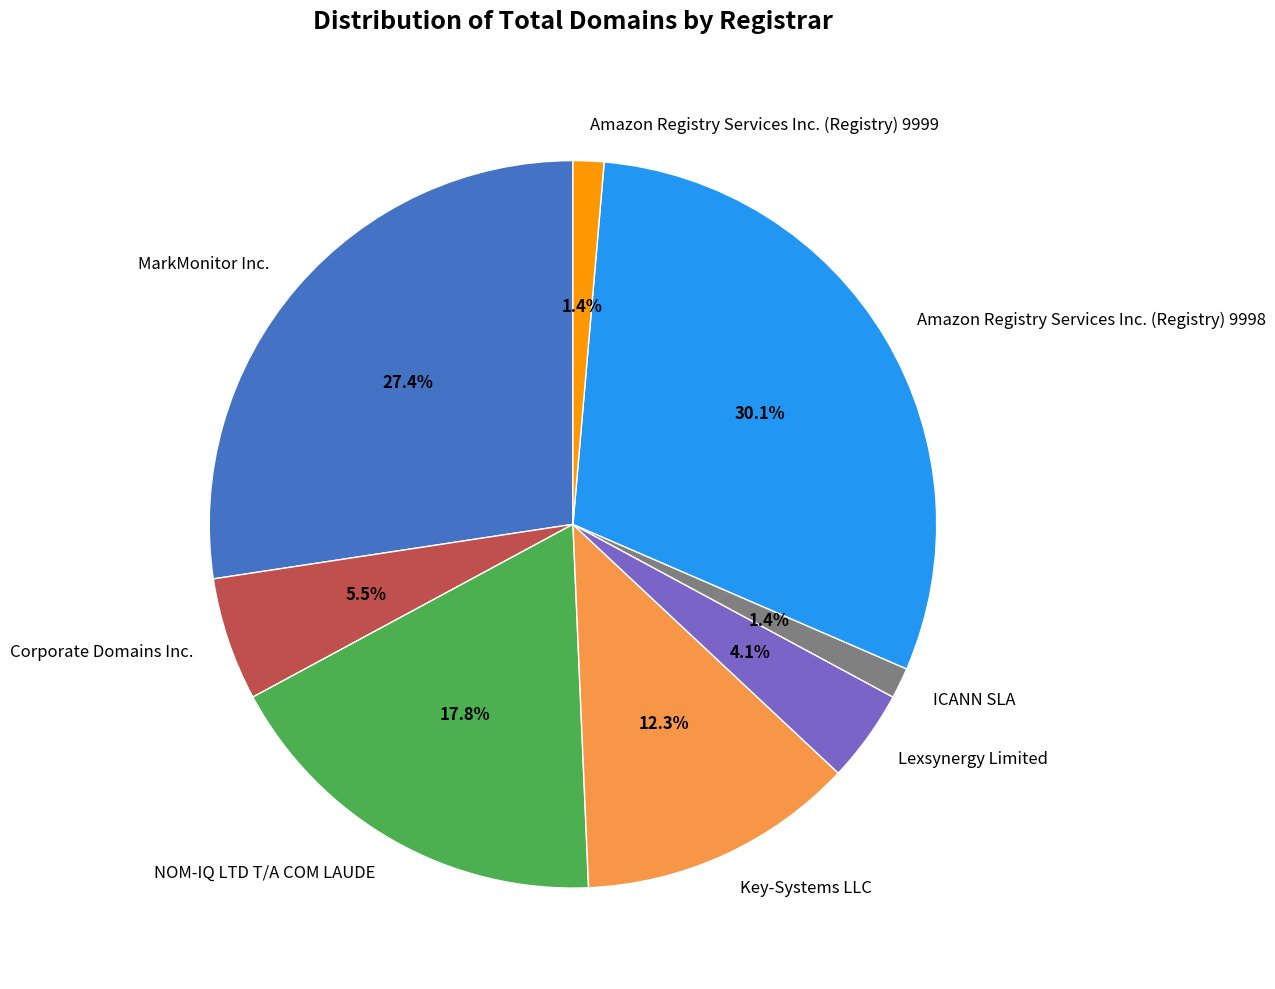

Combined, do Amazon Registry Services Inc. (Registry) 9999 and Corporate Domains Inc. account for over 50%?

No